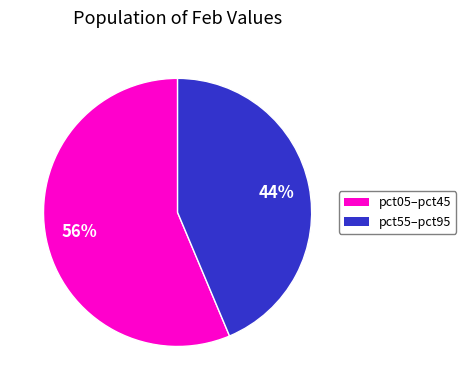

Is there any slice that represents more than half of the pie?

Yes